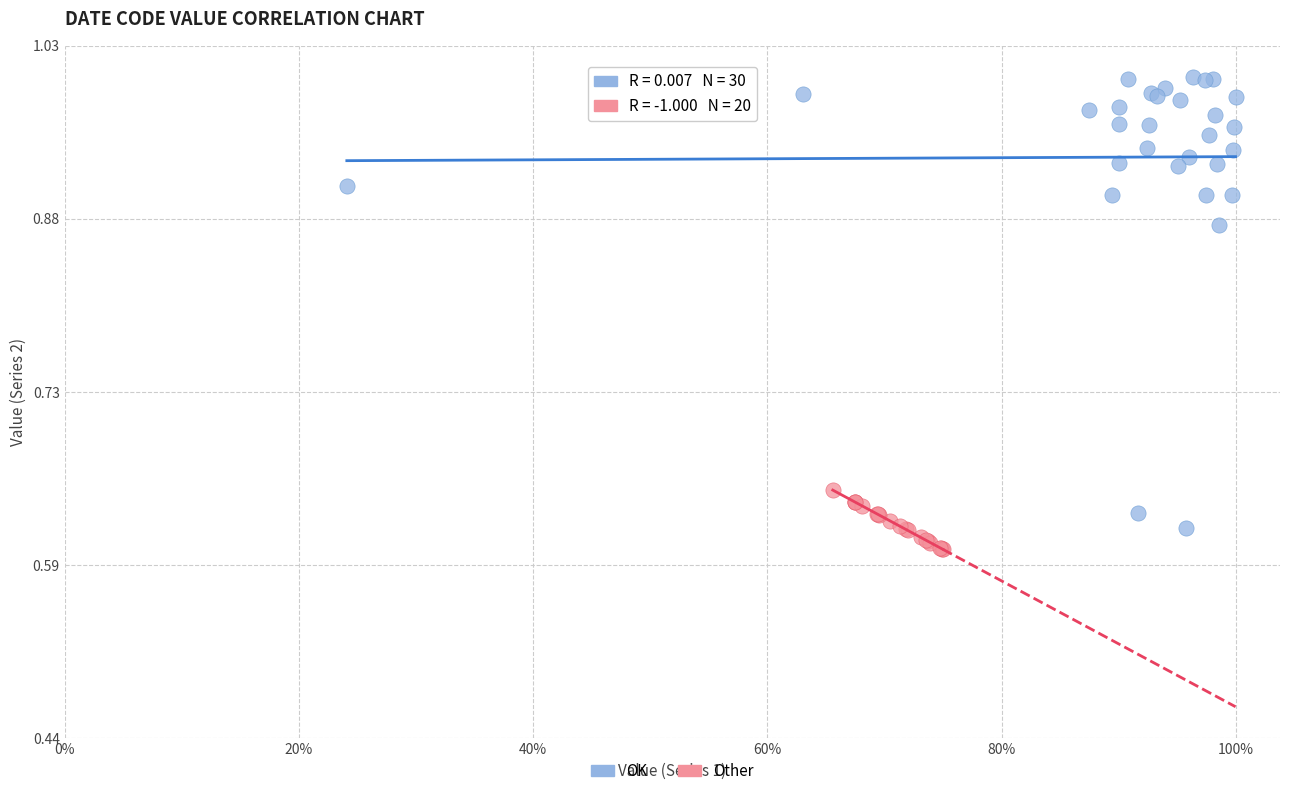

Which series has the widest spread of Y values?

OK